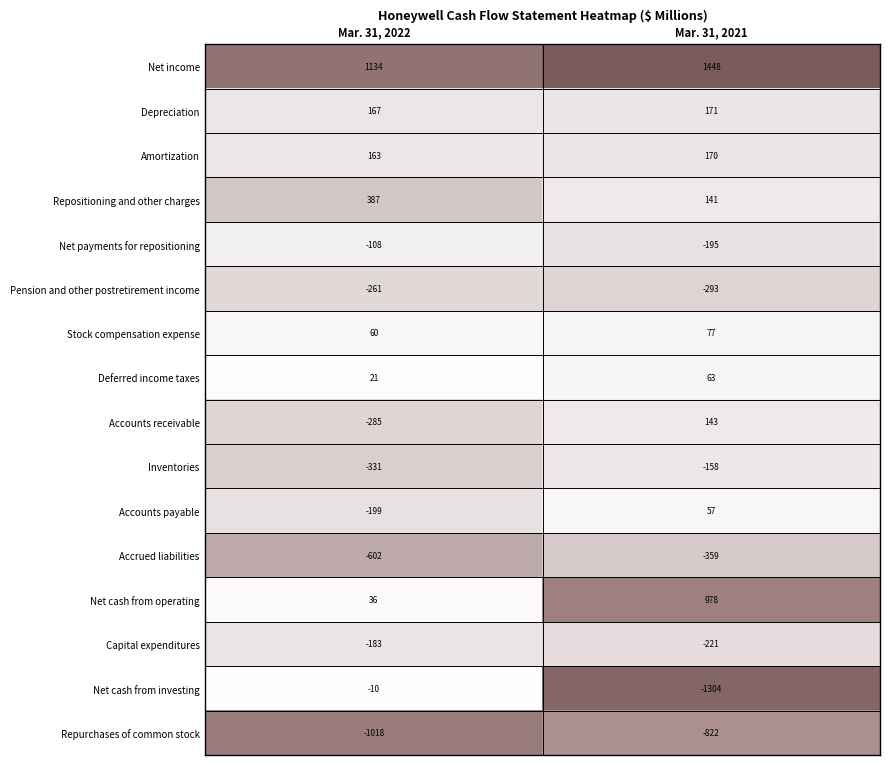

The Net cash from operating series shows 435 at Mar. 31, 2021. True or false?

False